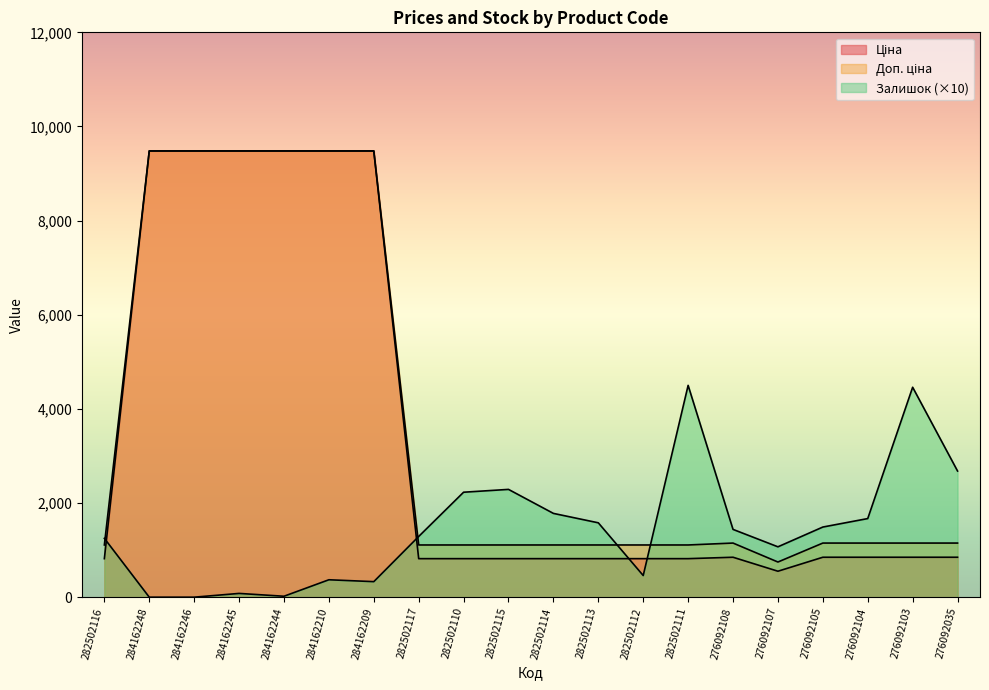

Where is the first local minimum for Залишок?

284162244